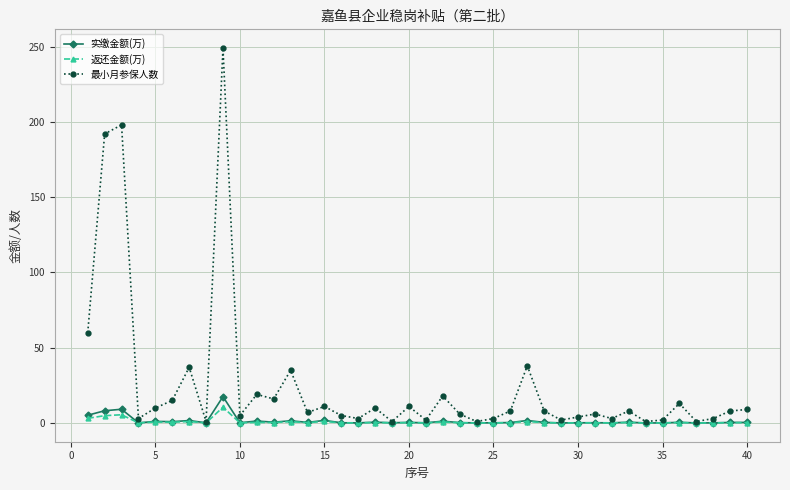

Which series has the widest spread of values?

最小月参保人数